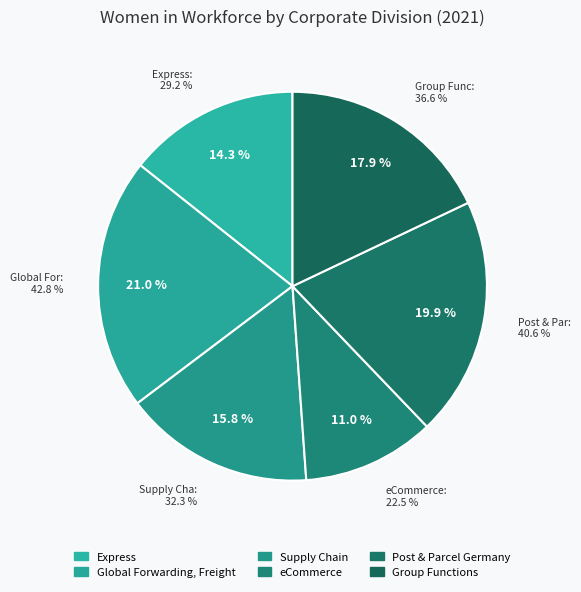

True or false: Global Forwarding, Freight accounts for 21% of the total.

True